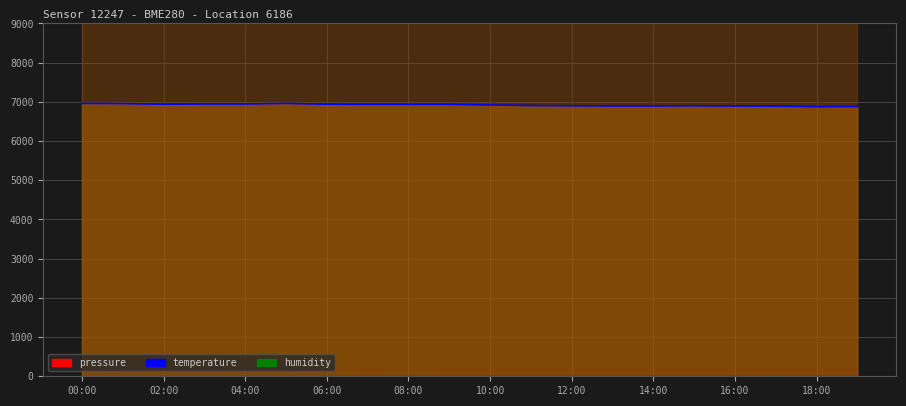

What is the value of the pressure point at the 4th from the left?

16.8